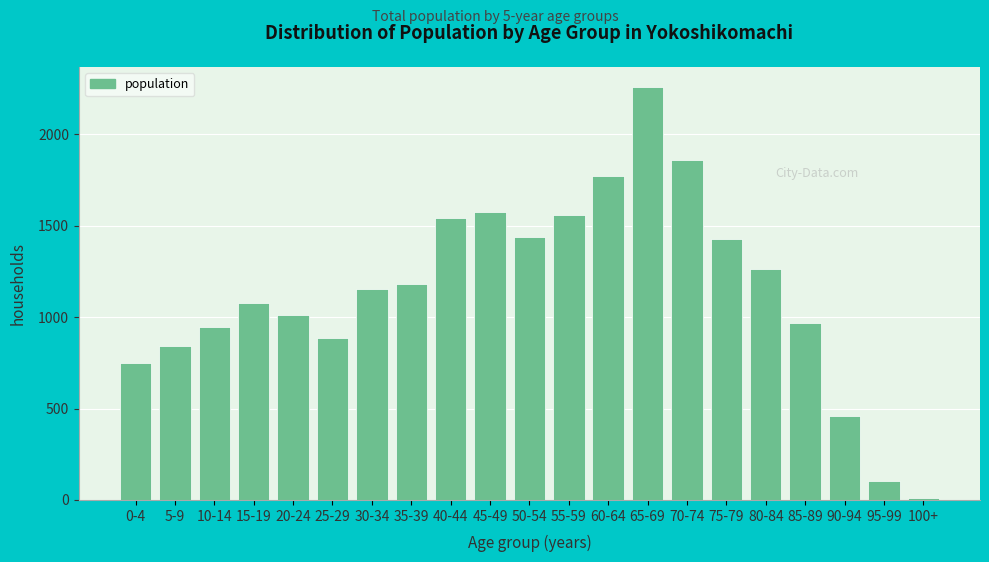

Reading right to left, transcribe all the data shown in this chart.

12	104	458	968	1263	1428	1861	2257	1775	1557	1439	1574	1543	1183	1153	886	1013	1079	944	840	751